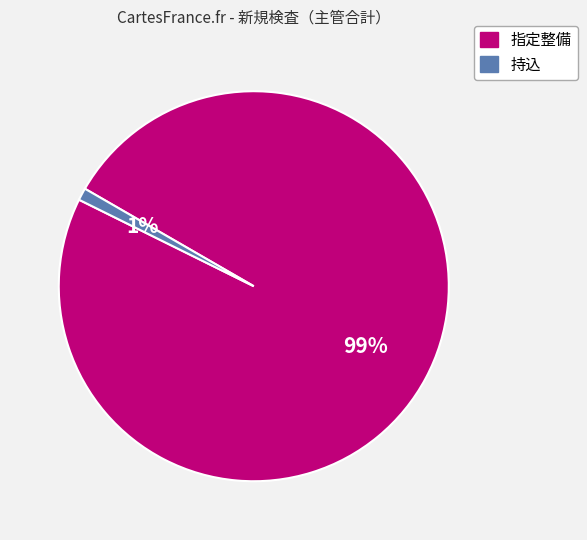

Do 持込 and 指定整備 together represent more than half of the pie?

Yes